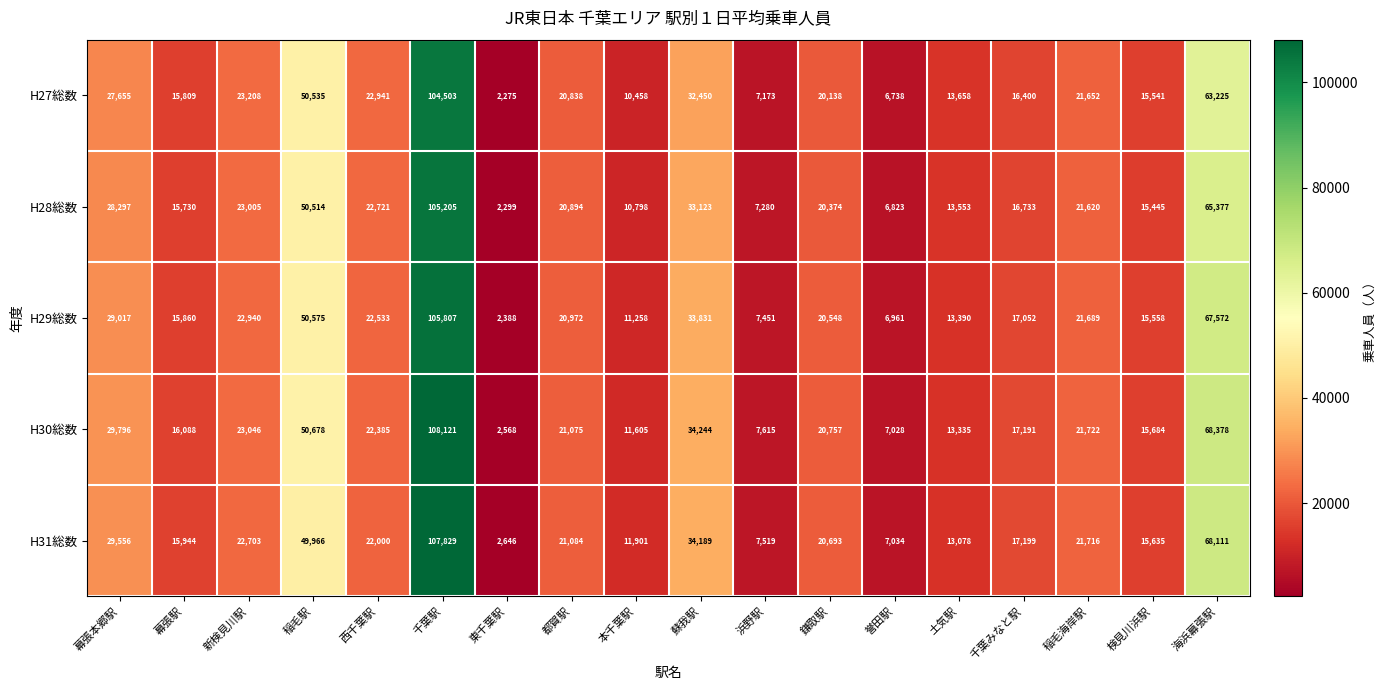

The value of H28総数 at 土気駅 is 13553. True or false?

True